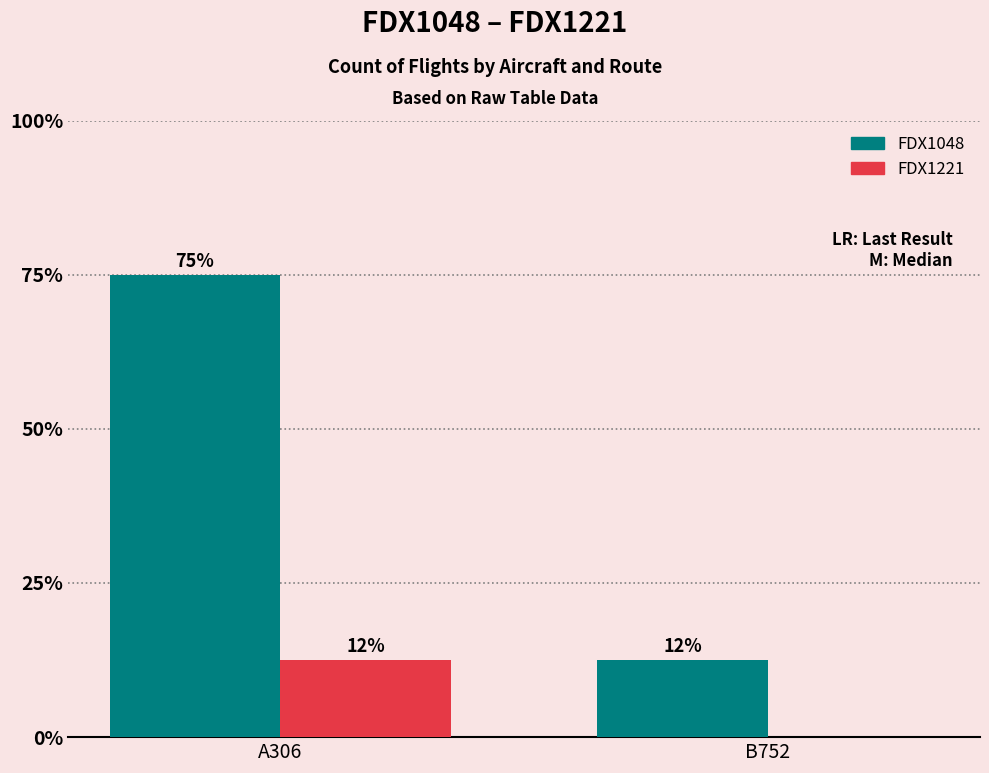

What is the label of the 2nd bar from the right?

A306